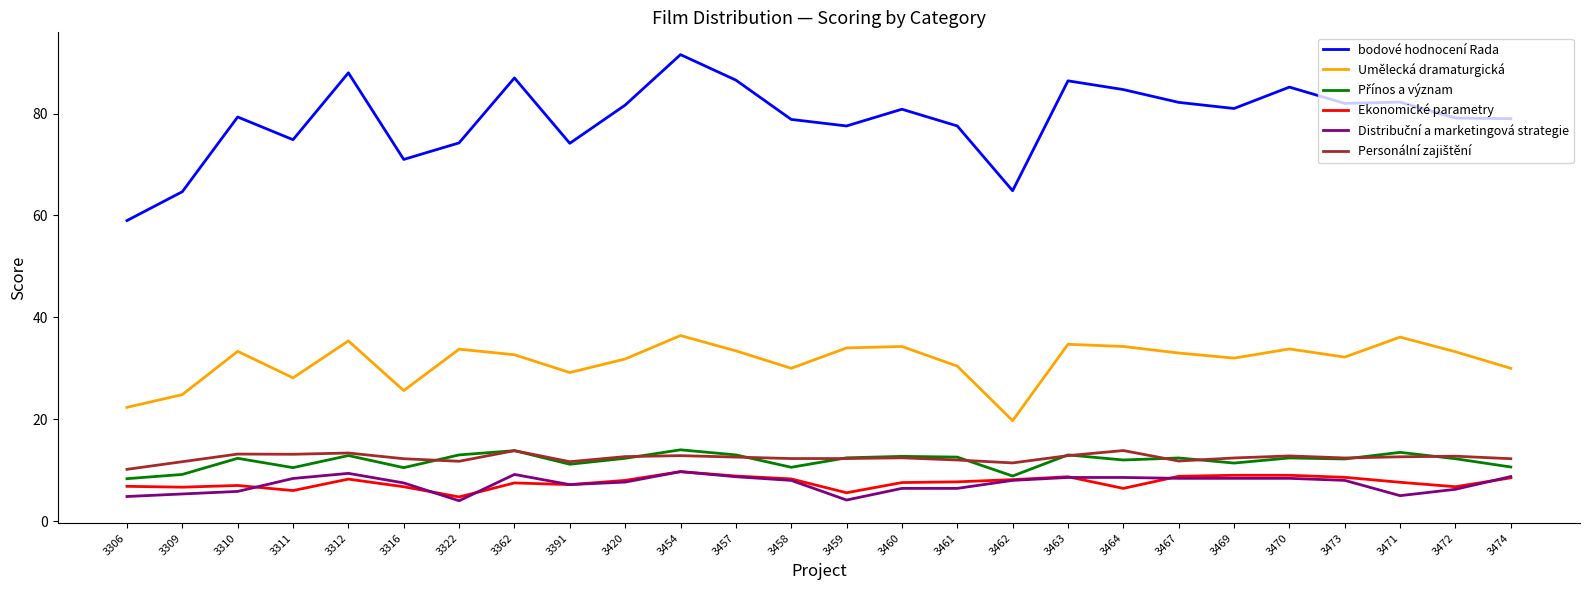

What is the difference between the highest and lowest values at 3460?

74.4